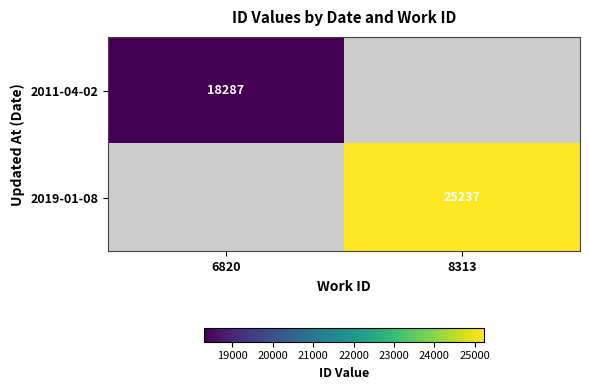

Count the number of categories in the chart.

2